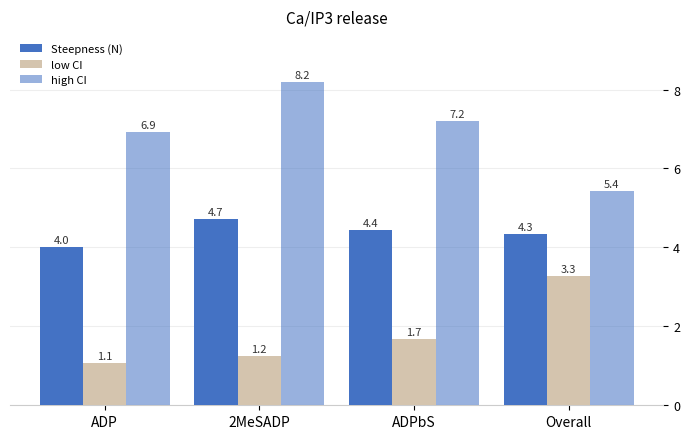

What position from the right is ADPbS?

2